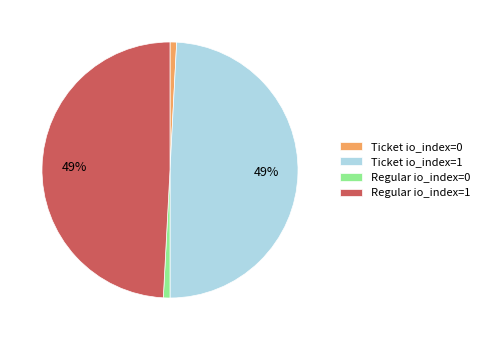

What percentage is the Regular io_index=0 slice, to the nearest percent?

1%